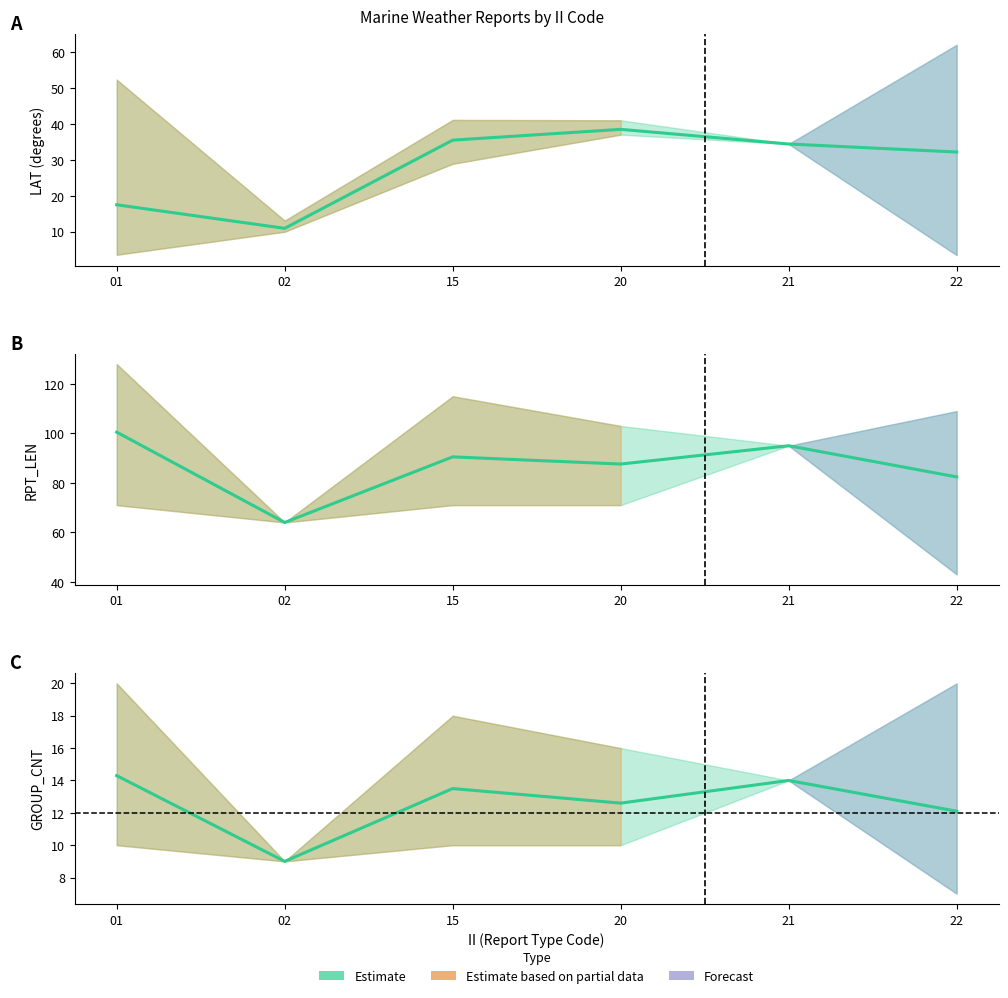

What is the maximum value for LAT mean?

38.5